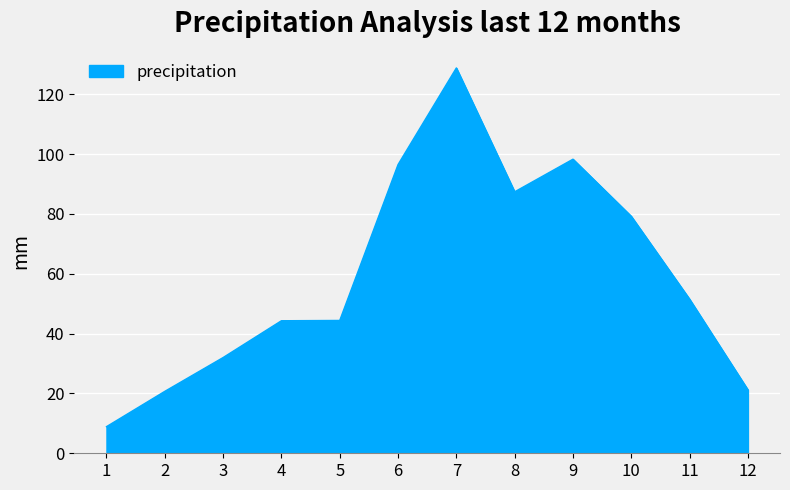

Read the value at 12.

21.2